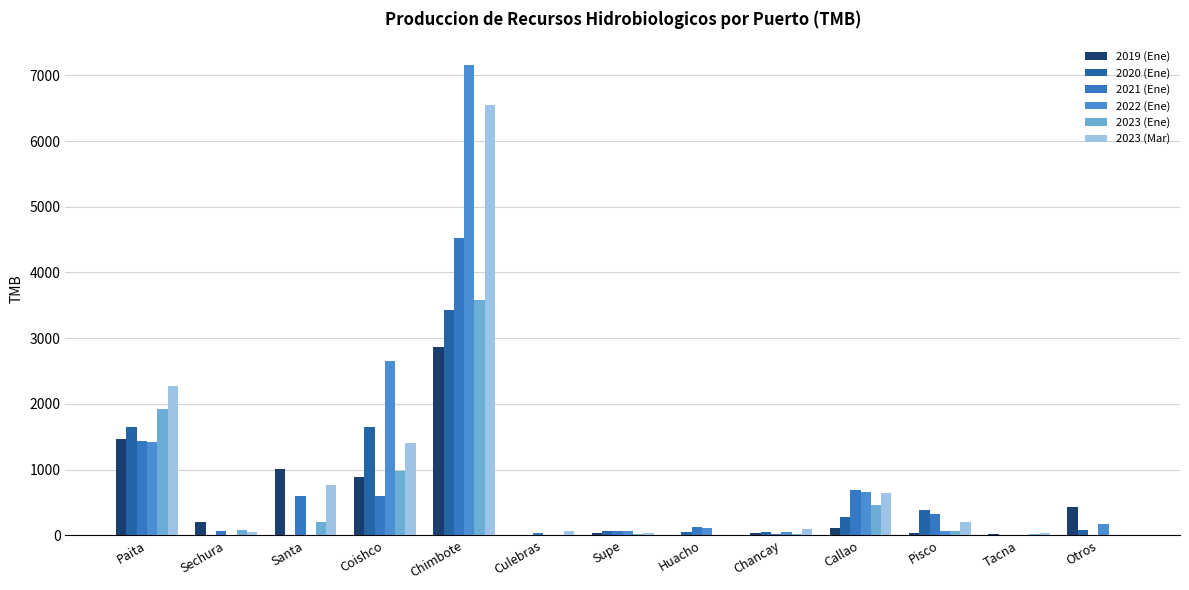

What is the value of the 2021 (Ene) bar at the 12th from the left?

3.2